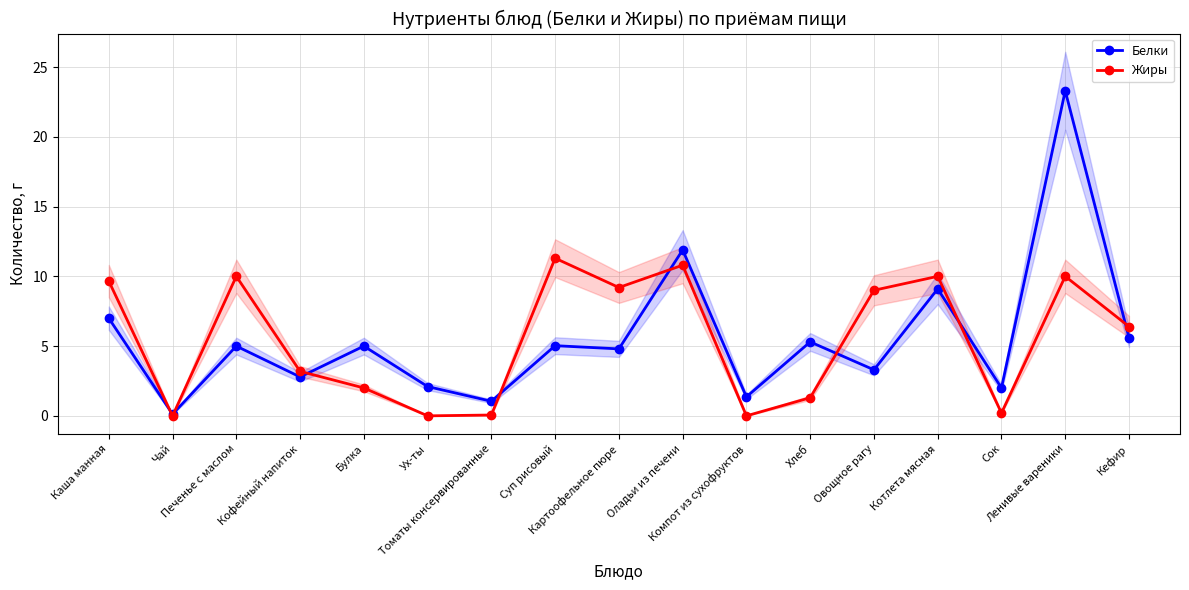

Reading left to right, transcribe all the data shown in this chart.

Белки: 7.0	0.1	5.0	2.8	5.0	2.1	1.0	5.0	4.8	11.9	1.4	5.3	3.3	9.1	2.0	23.3	5.6
Жиры: 9.7	0.0	10.0	3.2	2.0	0.0	0.1	11.3	9.2	10.8	0.0	1.3	9.0	10.0	0.2	10.0	6.4